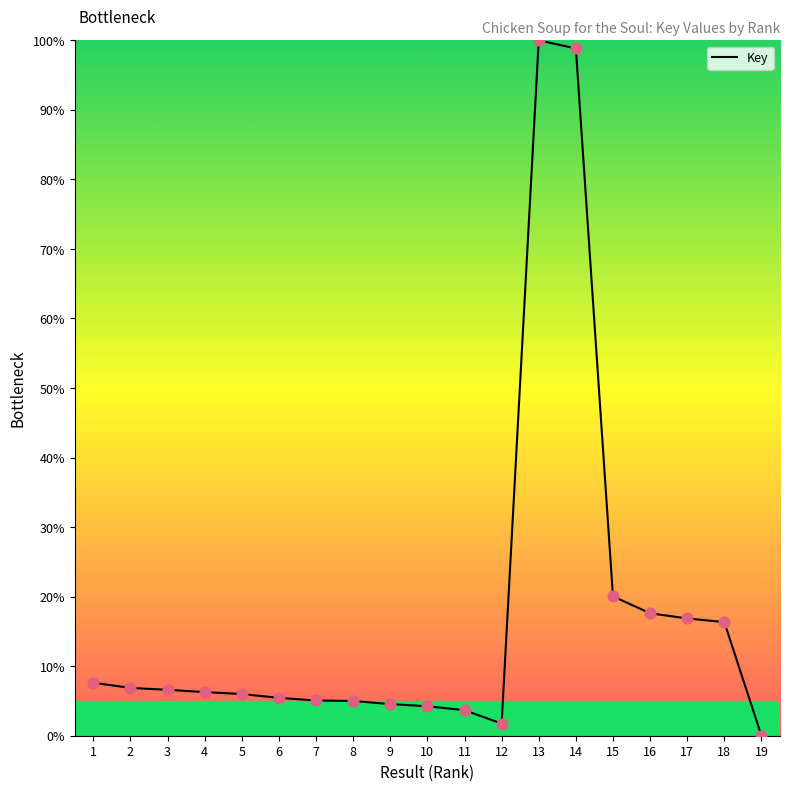

What is the ratio of the value at 11 to the value at 12?

2.1